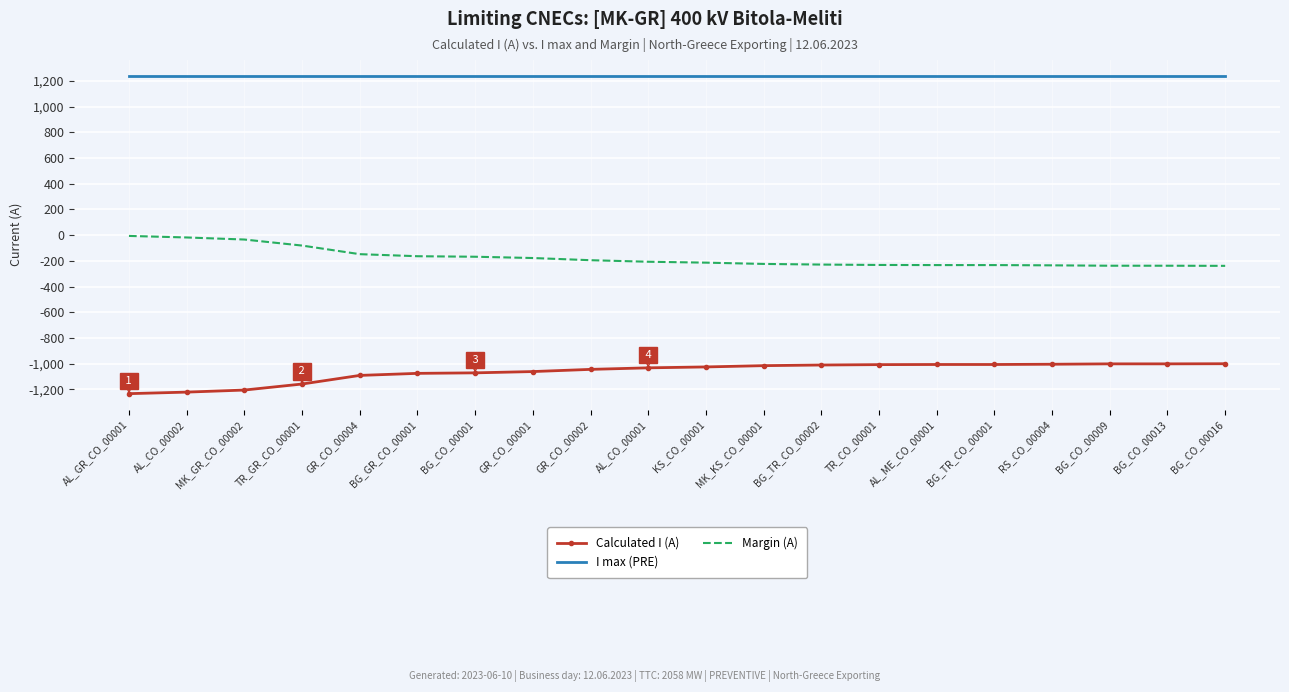

Read the Margin (A) value at GR_CO_00004.

-148